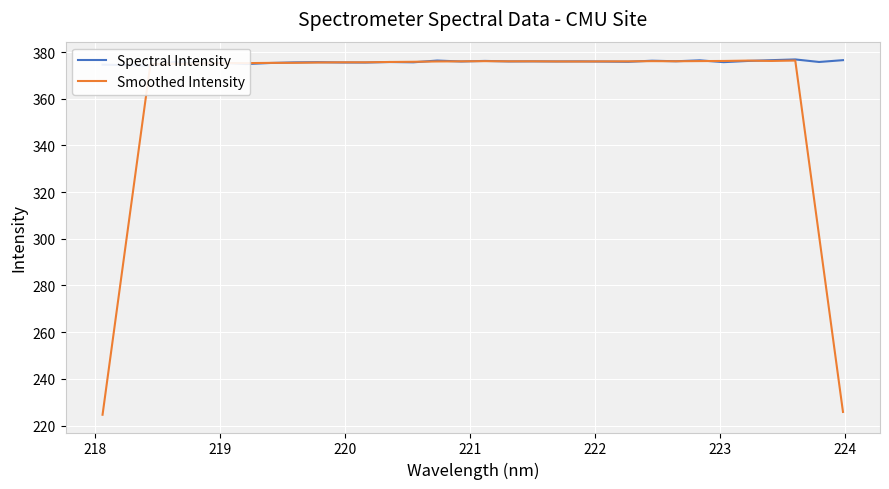

Which series has the widest spread of values?

Smoothed Intensity